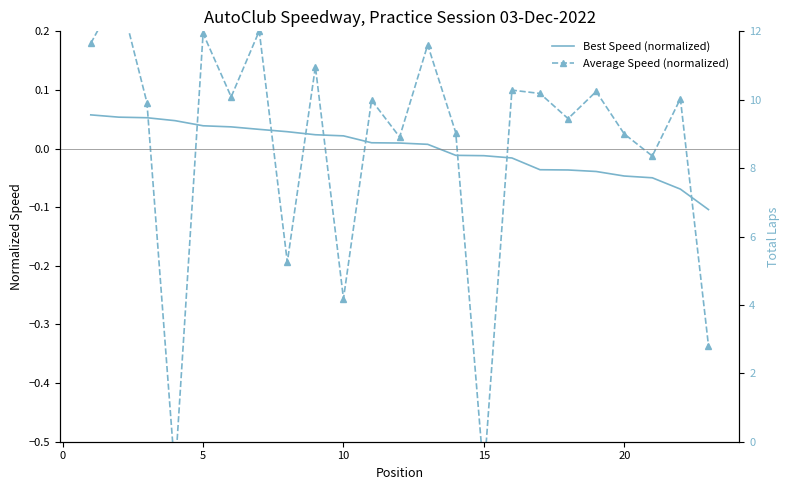

In Average Speed (normalized), how many points are higher than both neighbors (excluding endpoints)?

9